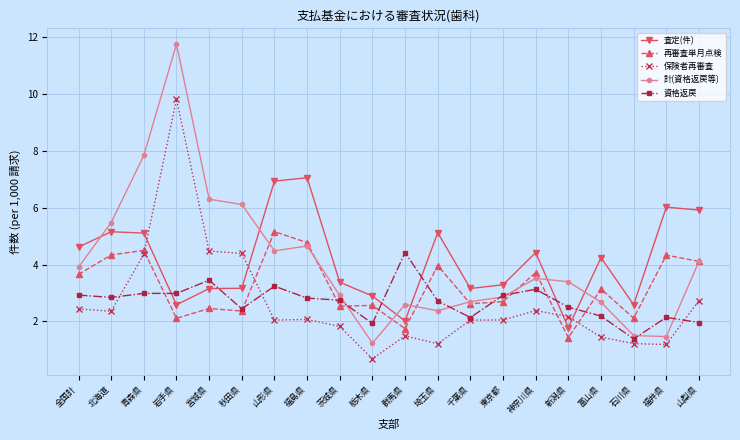

Where is the first local maximum for 計(資格返戻等)?

岩手県